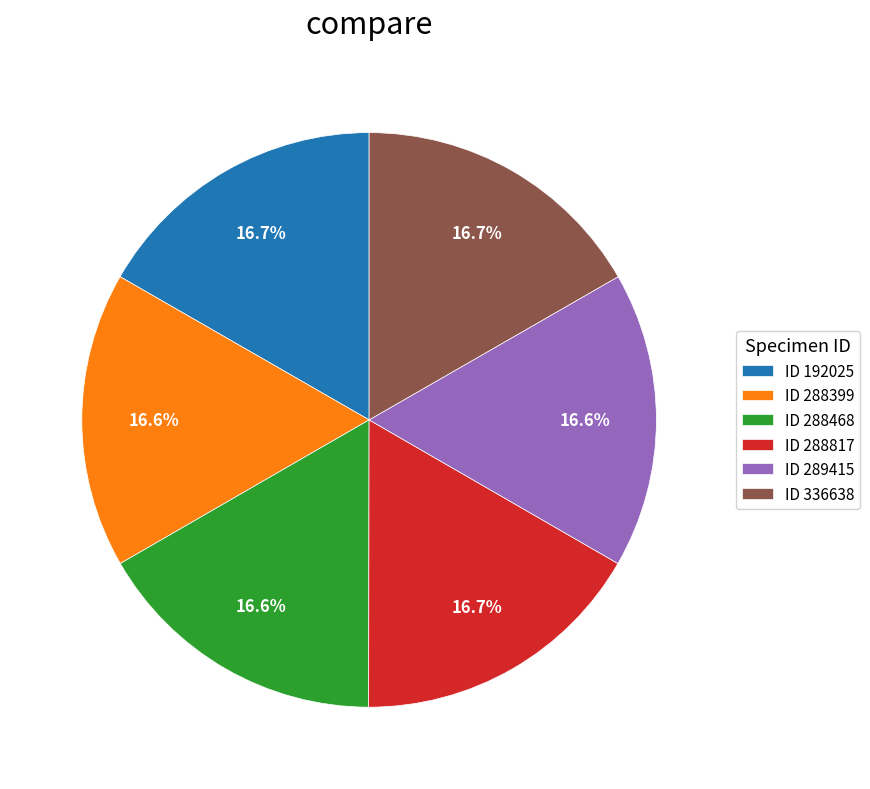

Combined, what portion of the pie is ID 192025 and ID 288468?

33.3%